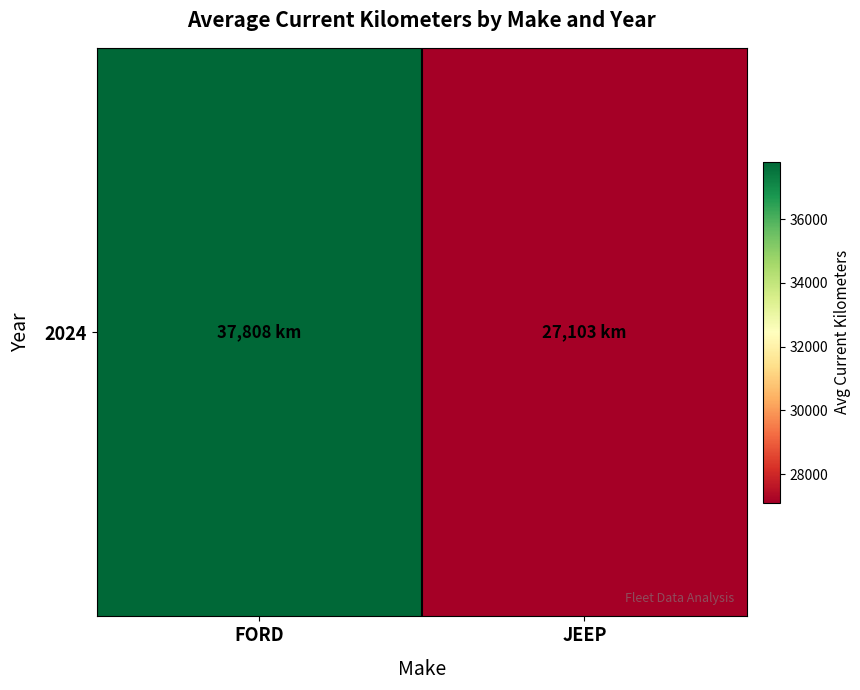

Rank the categories by value from lowest to highest.

JEEP, FORD